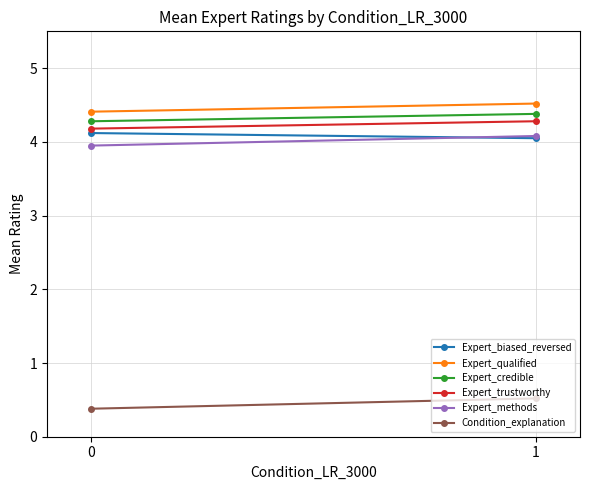

What is the value of the Expert_methods point at the 1st from the left?

4.0